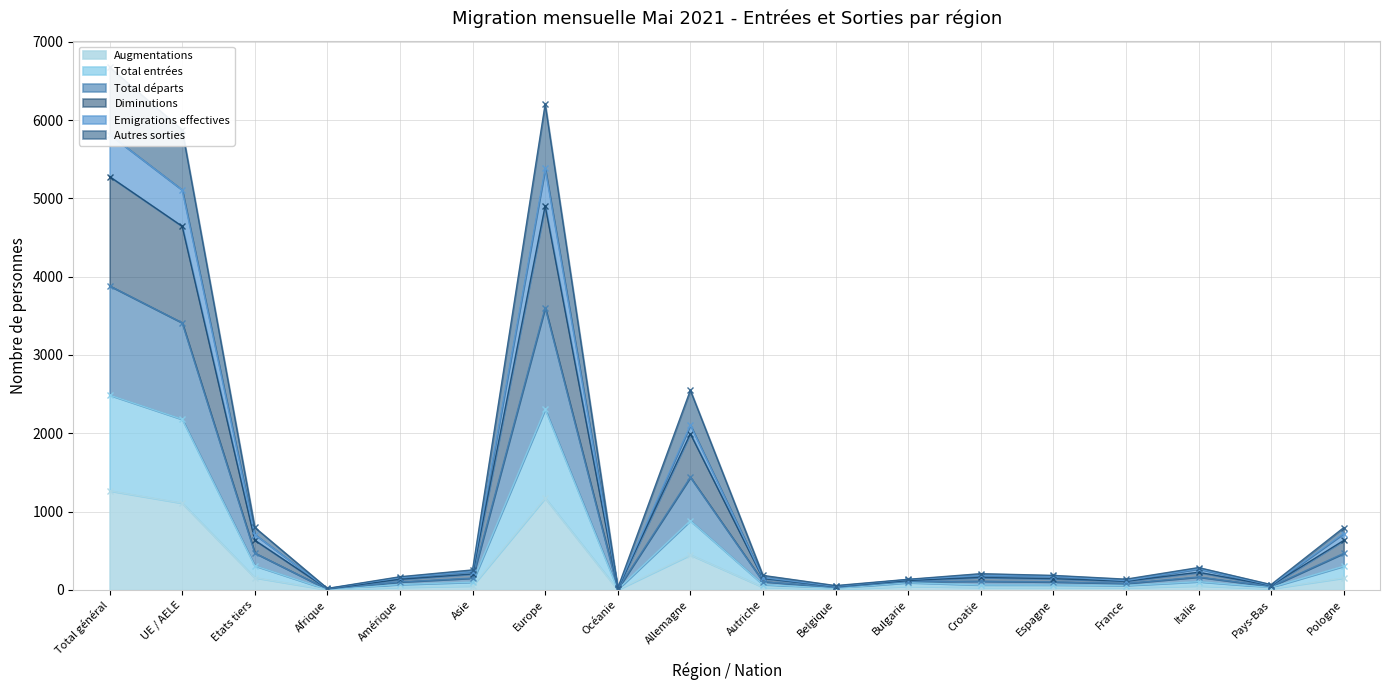

The value of Augmentations at Total général is 1266. True or false?

True